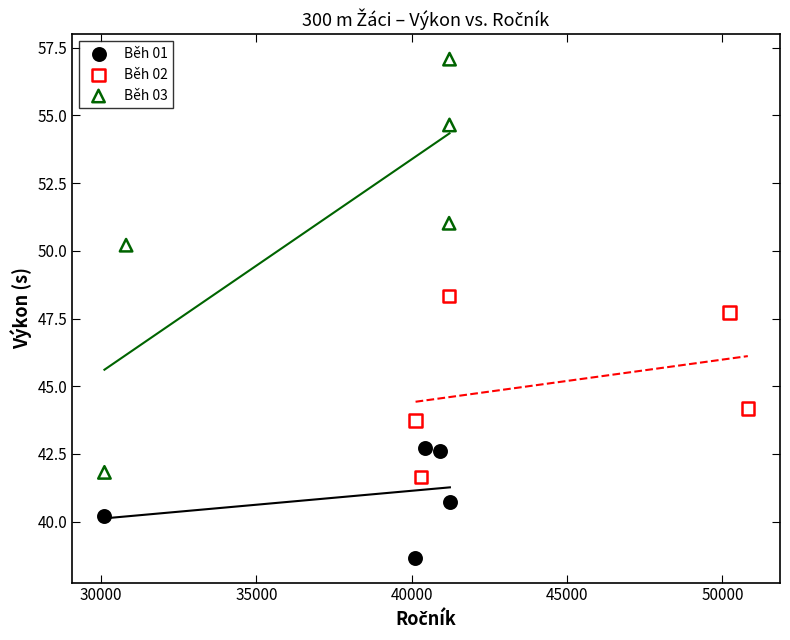

What are all the series names shown in the legend?

Běh 01, Běh 02, Běh 03